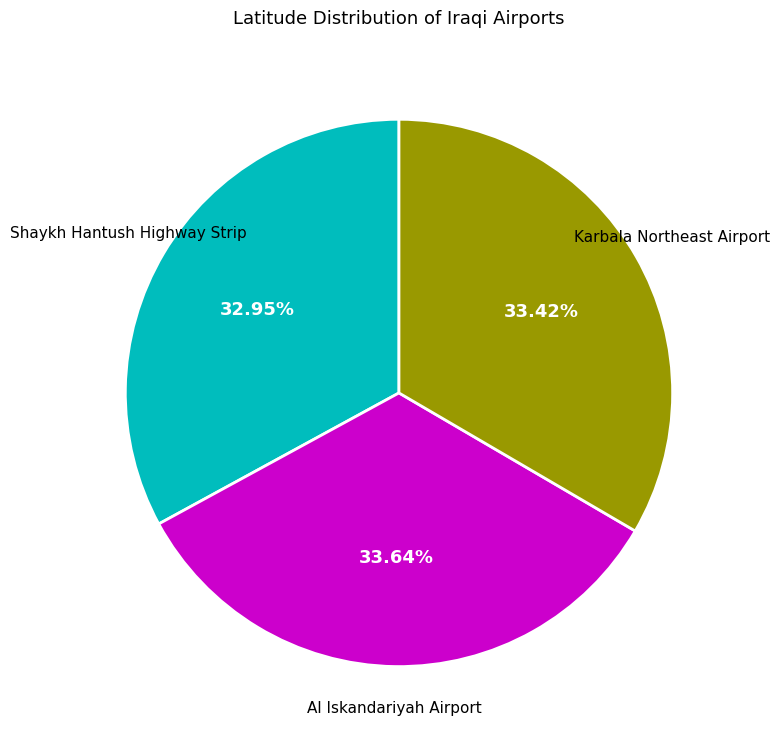

Is there any slice that represents more than half of the pie?

No